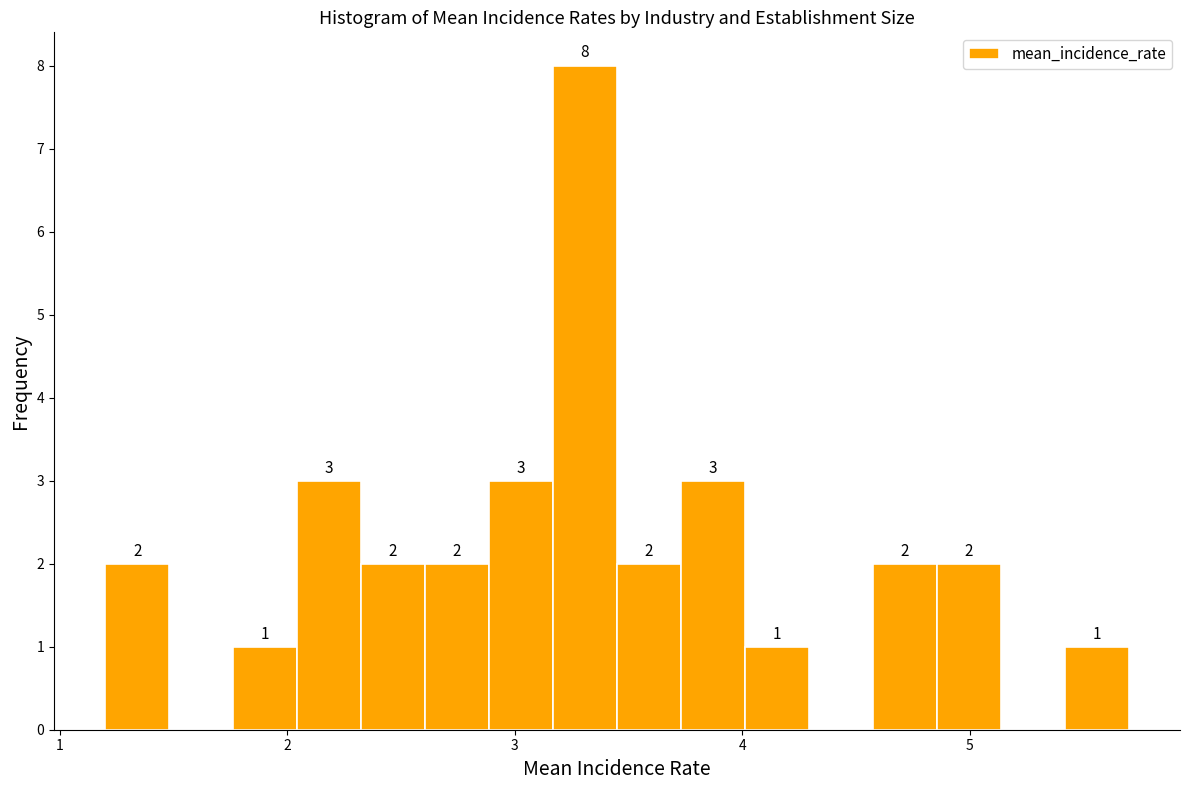

Around what value on the x-axis is the tallest bar? Give the approximate position of its centre, as read against the axis.

3.3